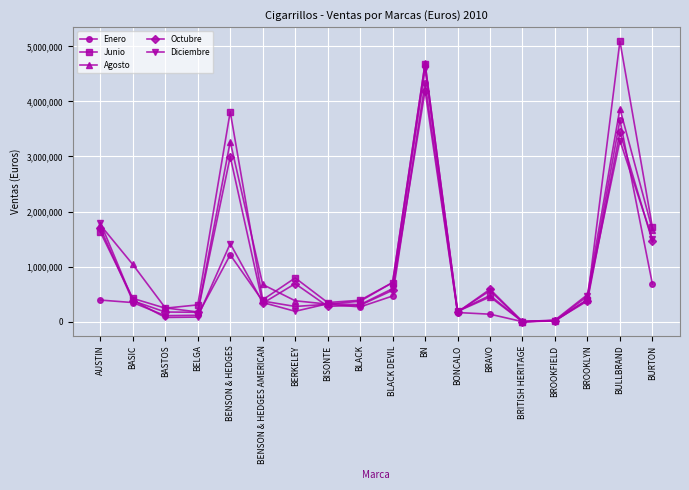

Which series has the largest range (max minus min)?

Junio